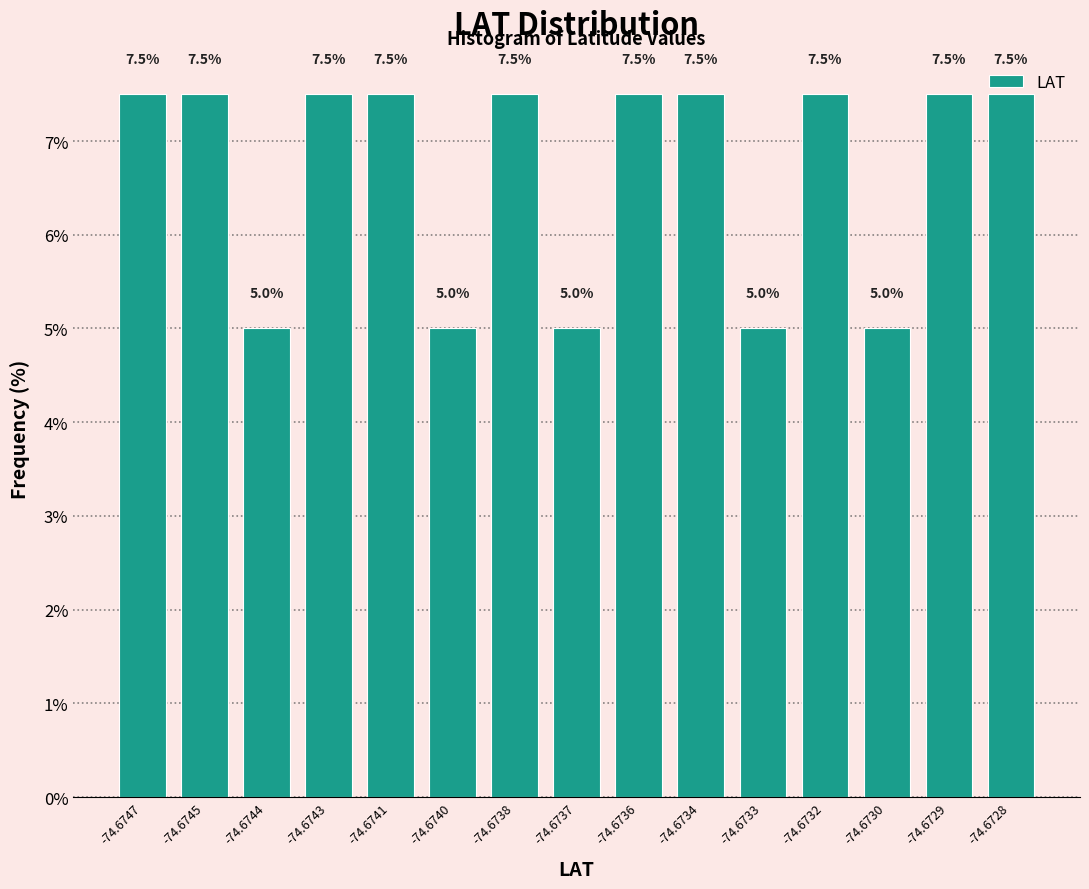

What is the difference between the maximum and minimum values?

2.5